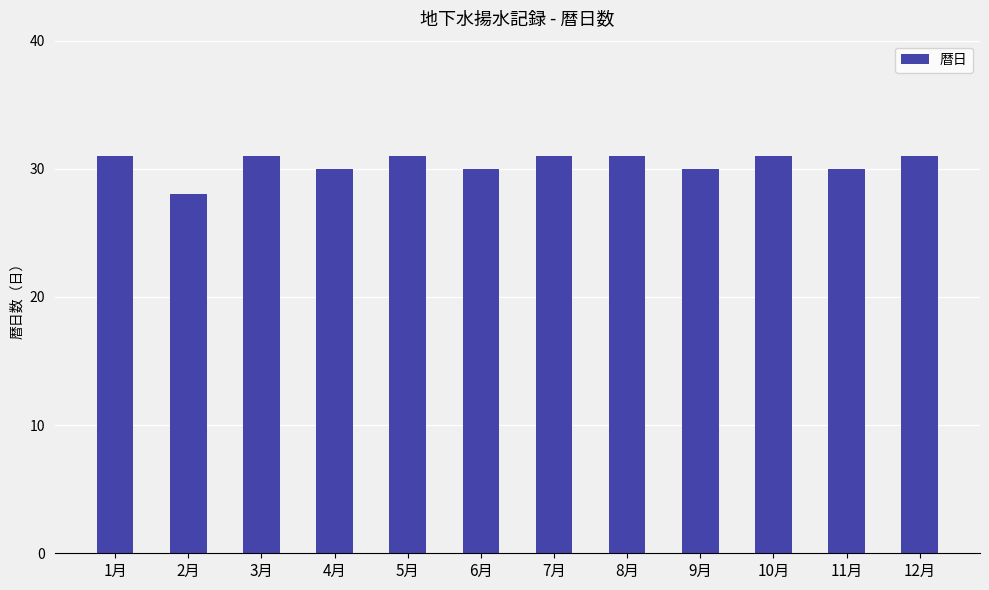

What is the sum of the values at 11月 and 8月?

61